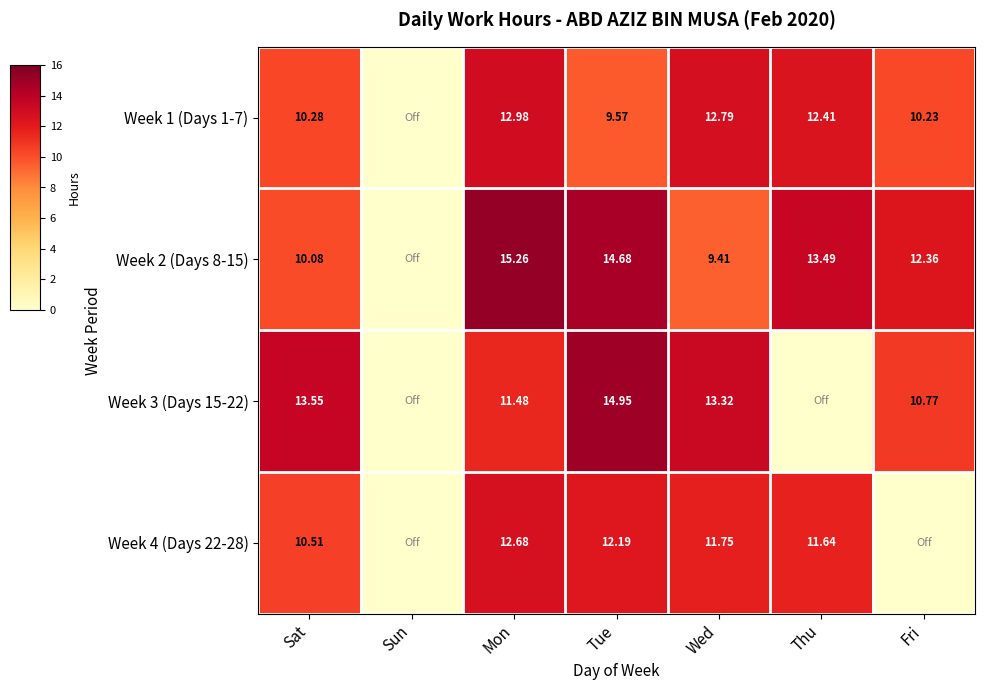

The Week 3 (Days 15-22) series shows 0.0 at Thu. True or false?

True